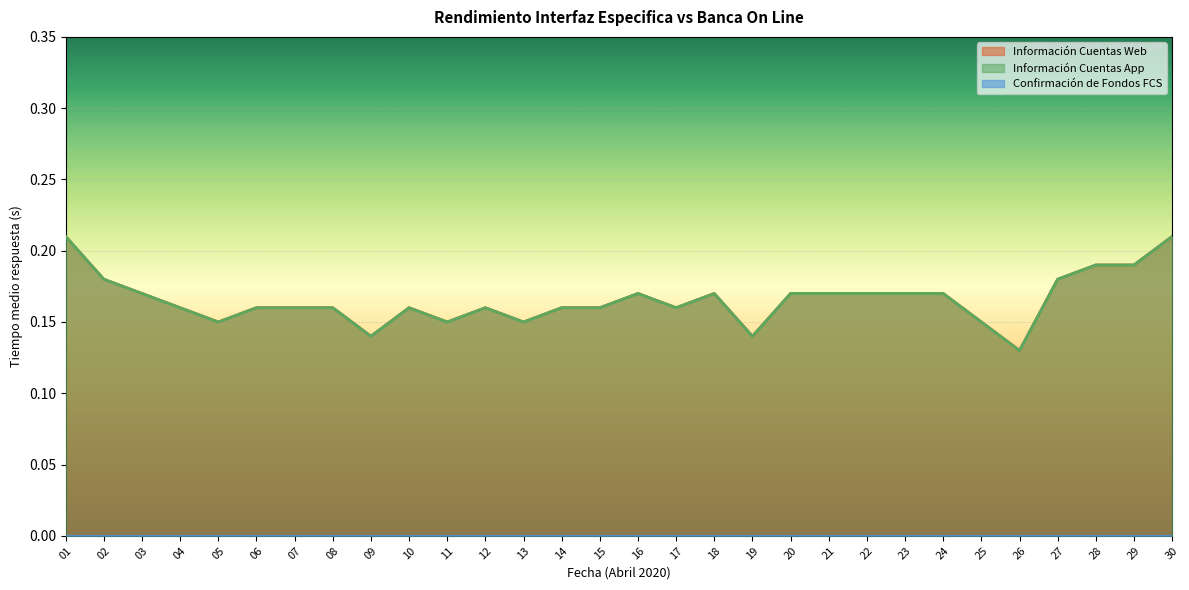

At which category does Información Cuentas App reach its first local peak?

10